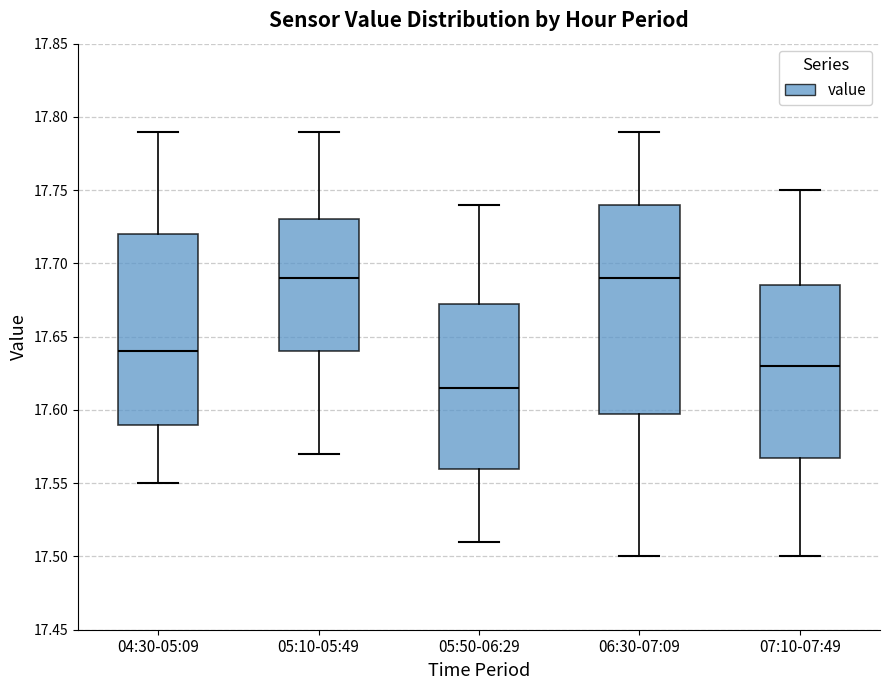

Where does the lower whisker of the box for 06:30-07:09 end on the y-axis? The values are not printed on the chart, so give them approximately, as read against the axis.

17.500